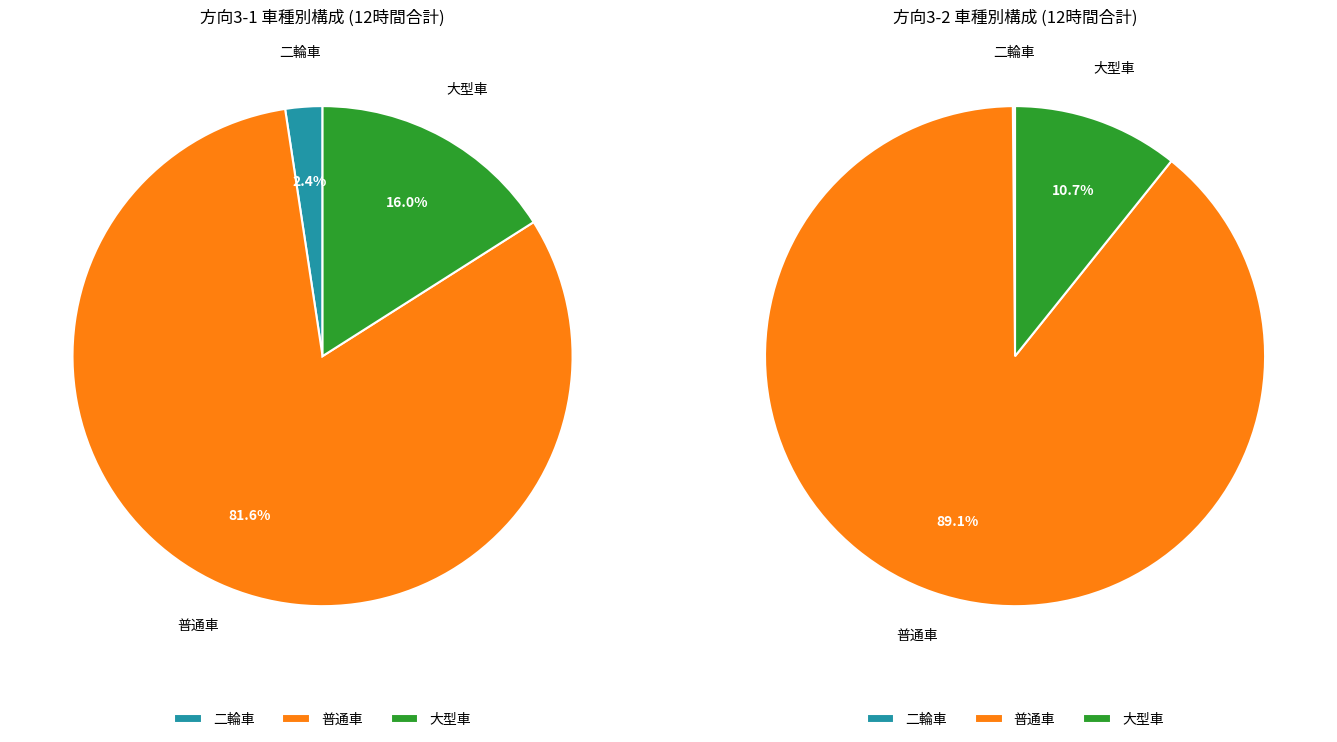

Between 二輪車 and 普通車, which is larger?

普通車